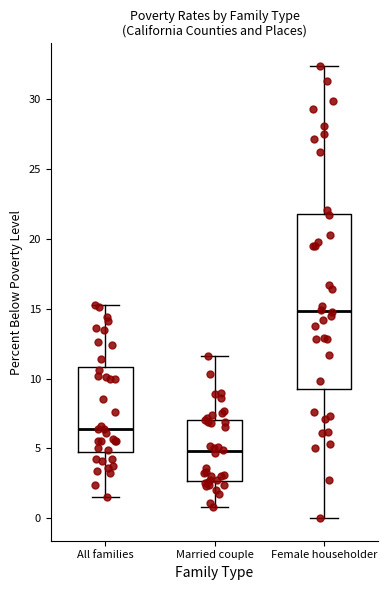

Reading left to right, read every box against the y-axis: the position of its median line, the range the box covers, and the ends of its whiskers. The values are not printed on the chart, so give them approximately, as read against the axis.

All families: median 6.5, box 4.5 to 11.0, whiskers 1.5 to 15.5
Married couple: median 5.0, box 2.5 to 7.0, whiskers 1.0 to 11.5
Female householder: median 15.0, box 9.5 to 22.0, whiskers 0.0 to 32.5